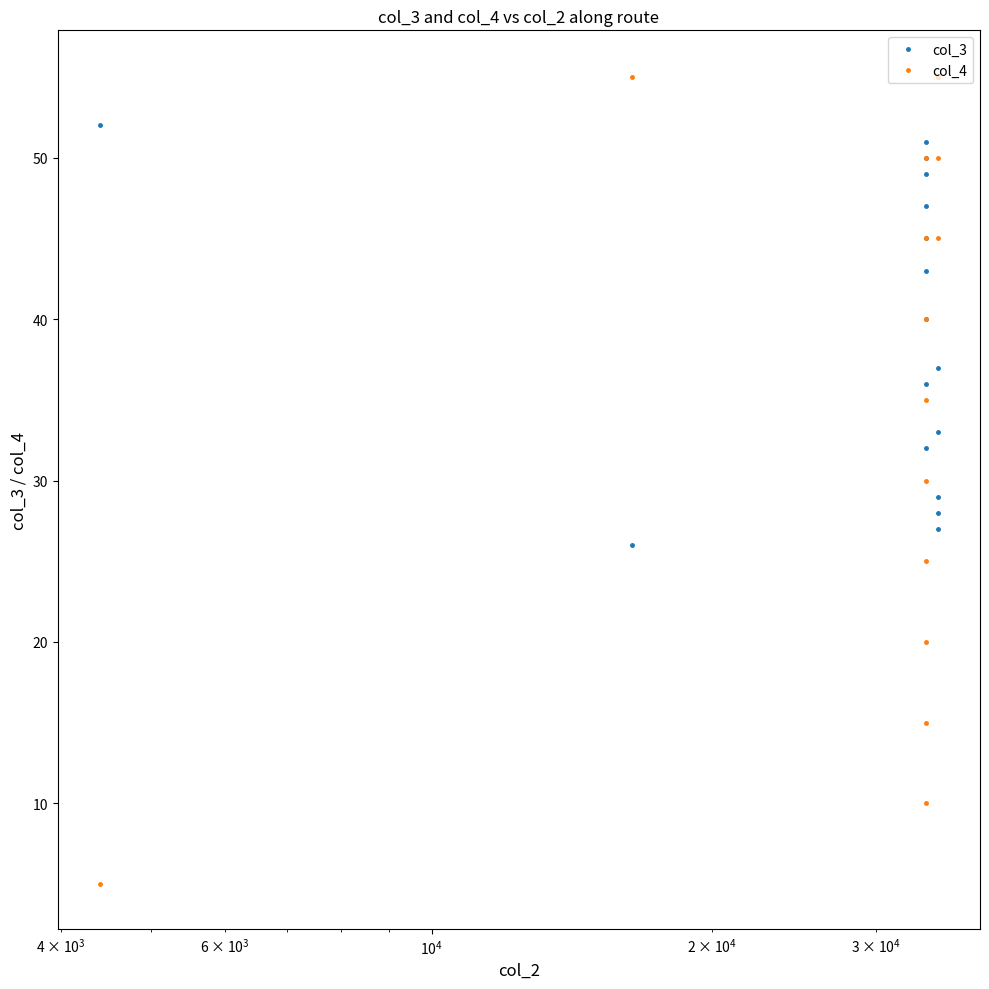

What is the maximum value shown in the chart?

55.4